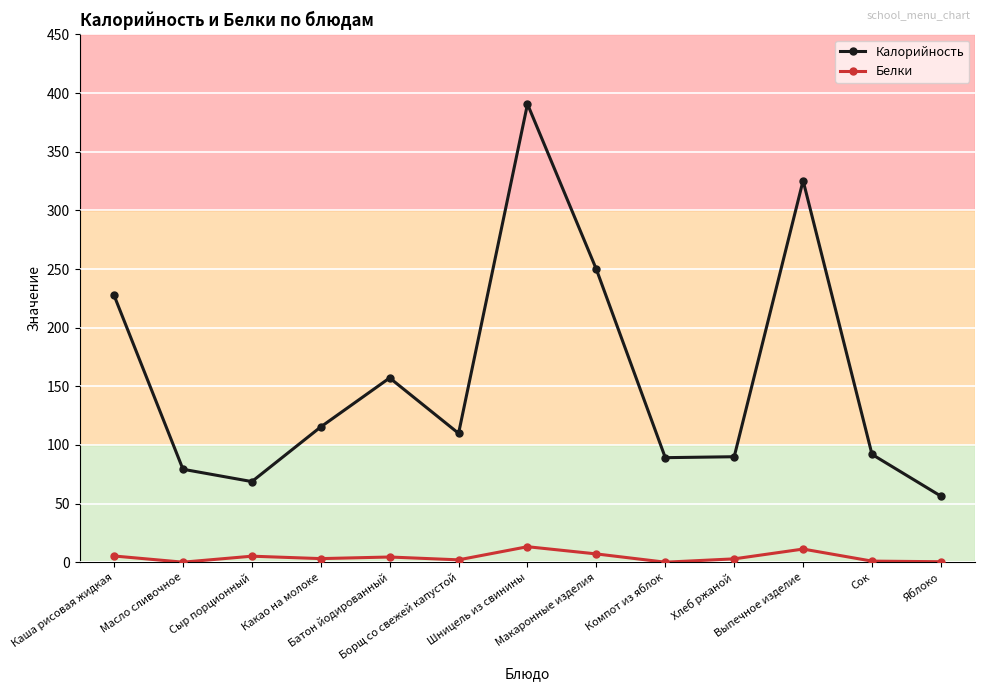

Rank the series by their maximum value, from highest to lowest.

Калорийность, Белки